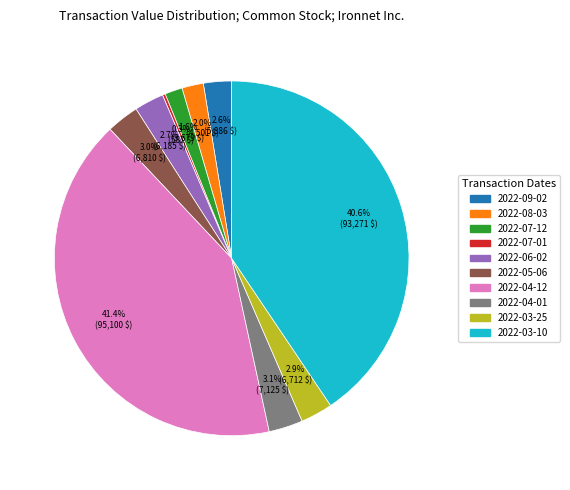

To the nearest percent, what is the average slice percentage?

10%